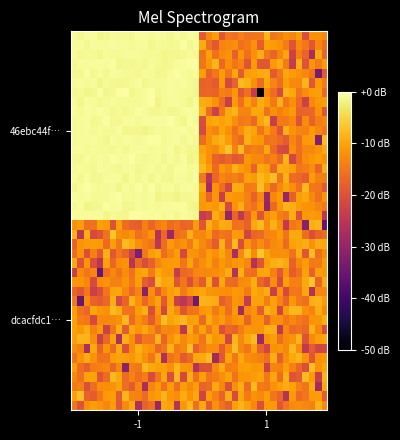

How many data points does each series have?

40